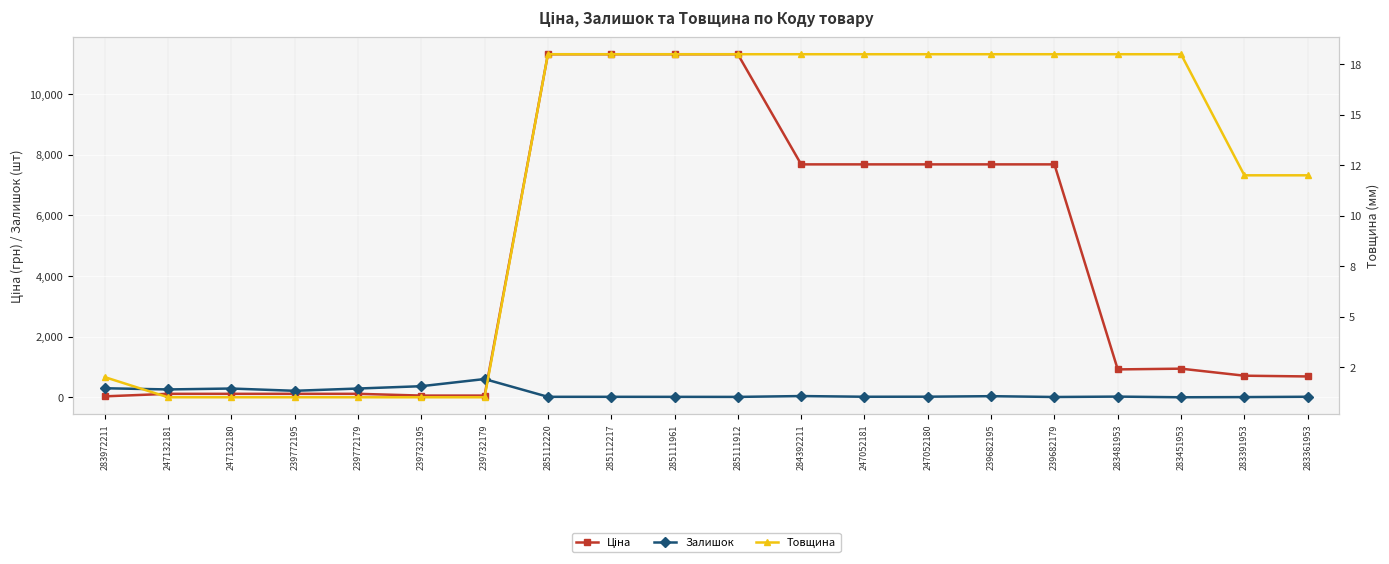

What is the average value of the Ціна series?

4376.5